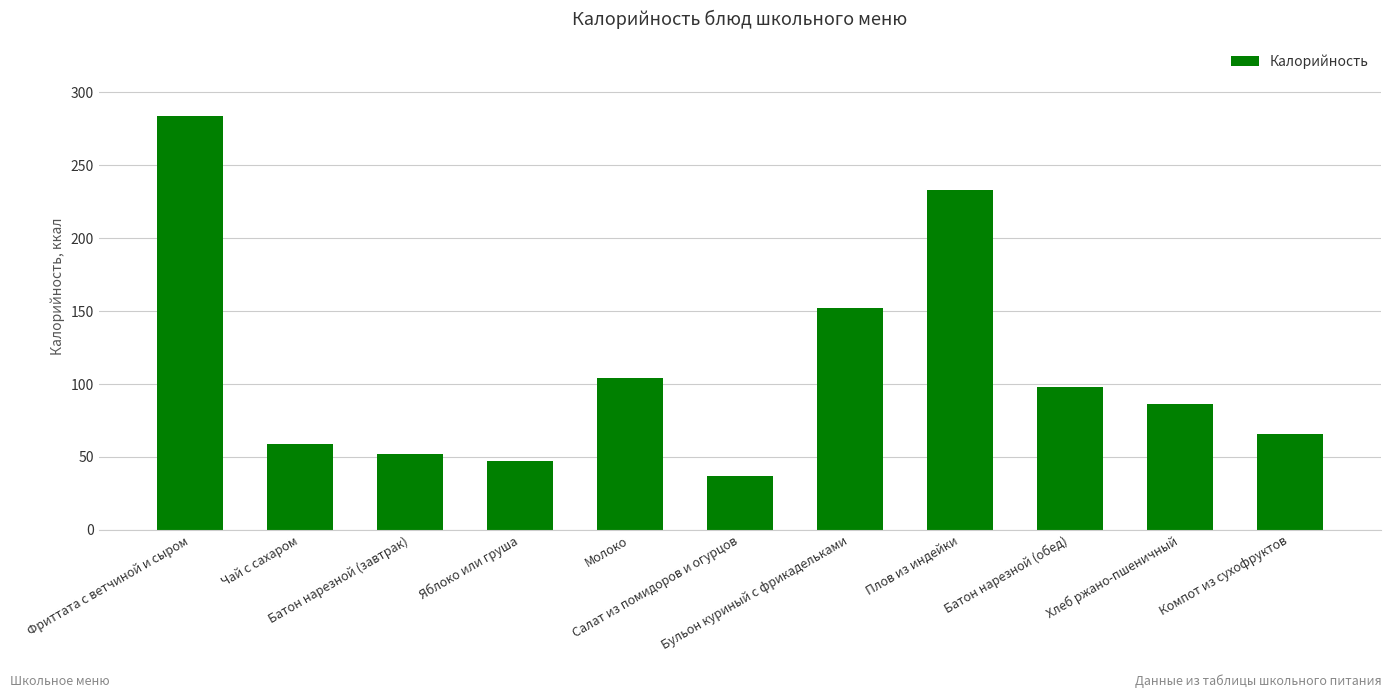

Reading left to right, list all the values displayed in this chart.

283.6	58.7	51.9	47.0	104.0	36.6	152.3	233.2	97.9	86.2	65.7